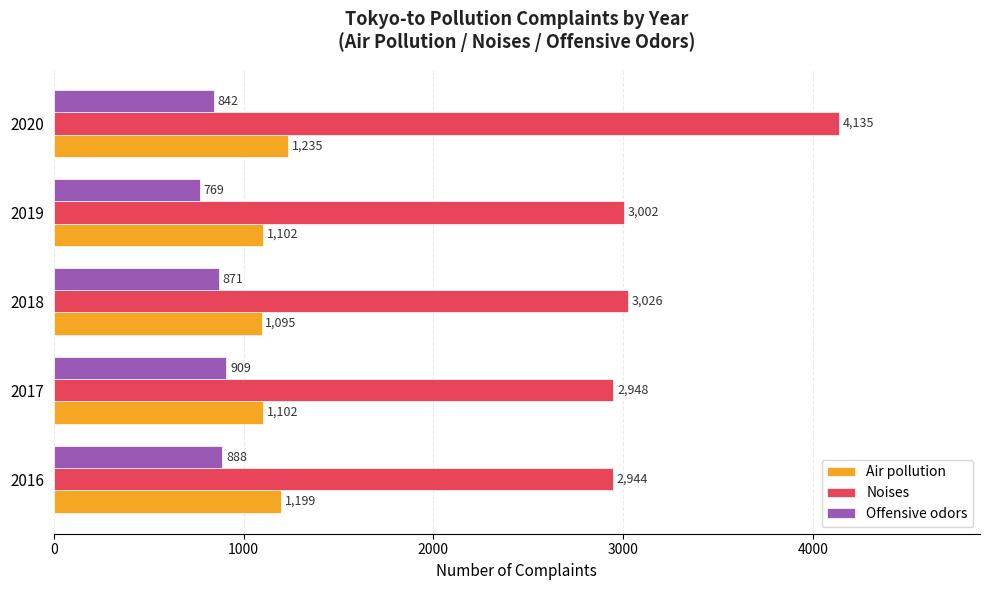

Which category has the highest value in the Offensive odors series?

2017